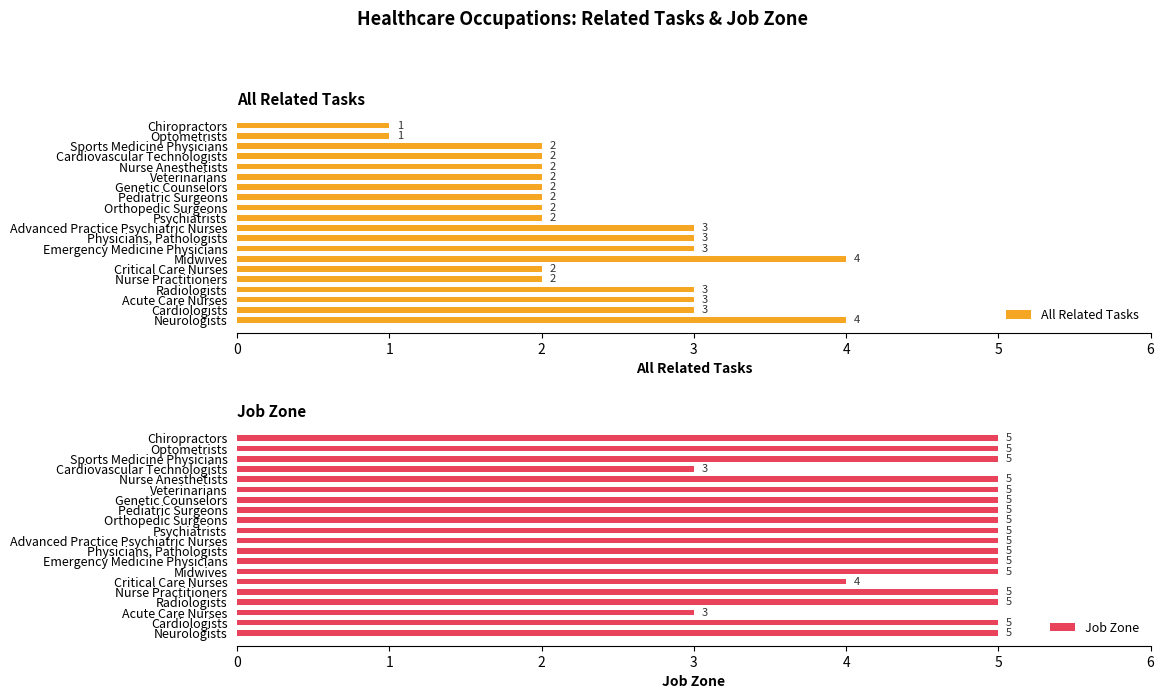

What is the difference between the maximum and minimum values in the All Related Tasks series?

3